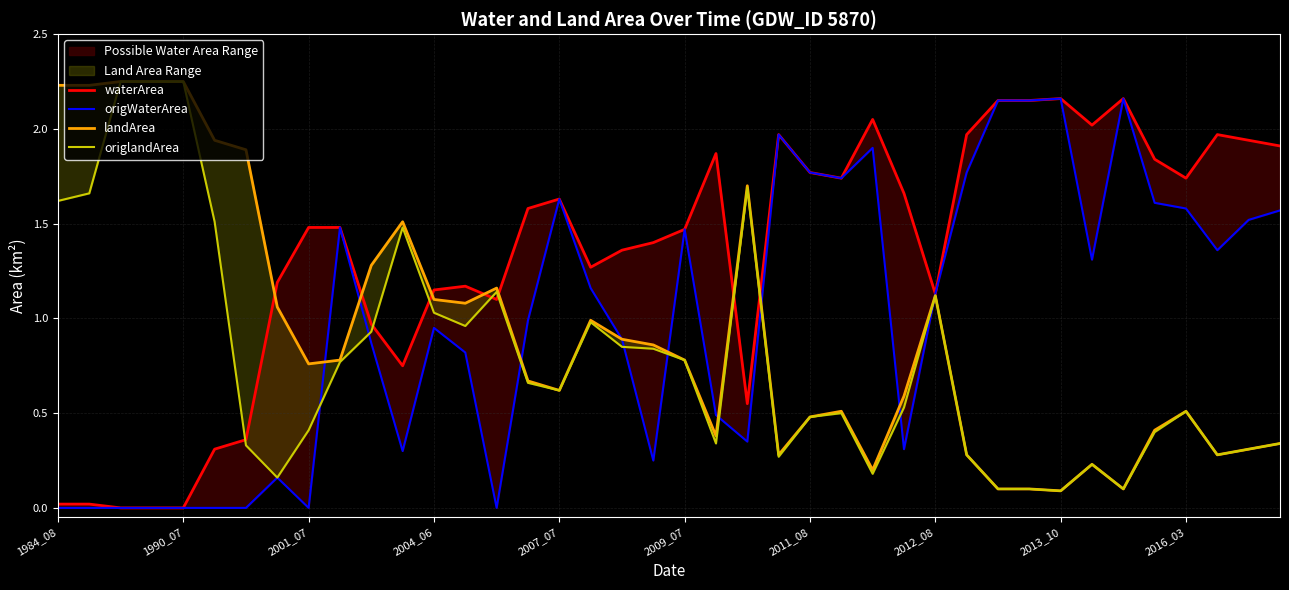

The value of origWaterArea at 2009_07 is 1.1. True or false?

False